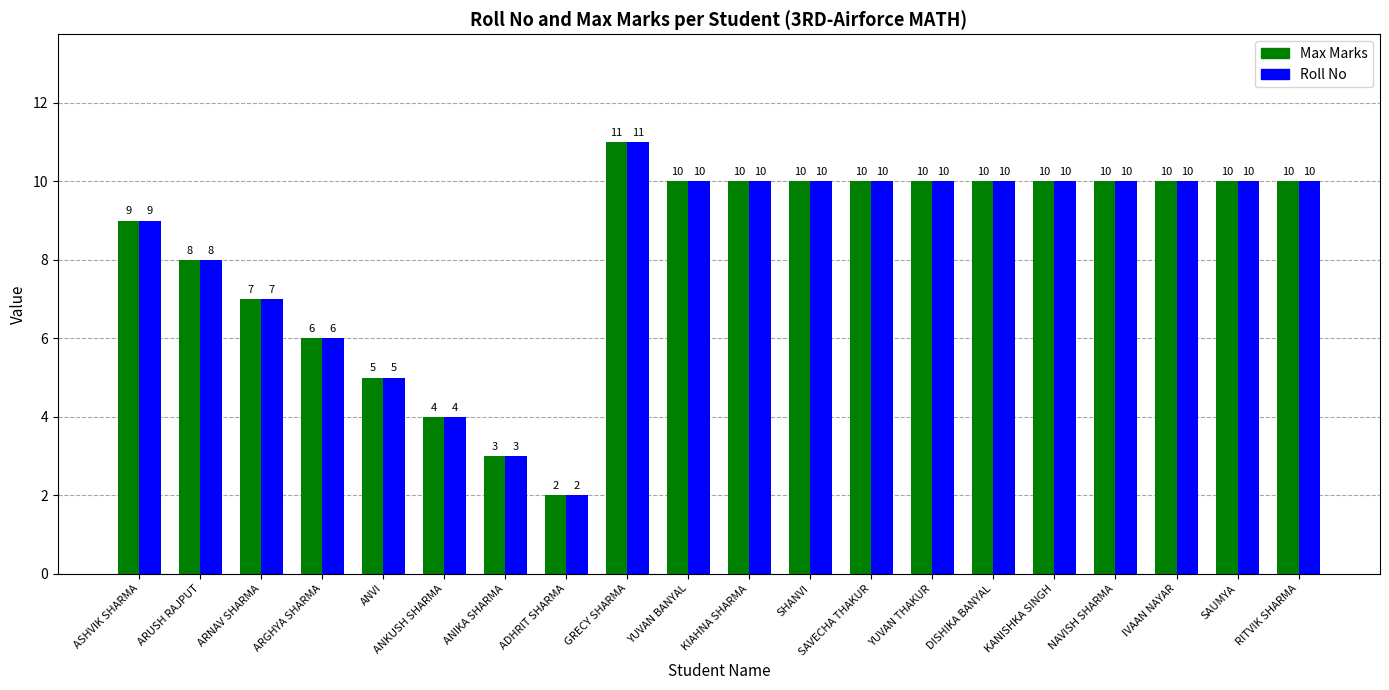

What is the sum of the Roll No values at ADHRIT SHARMA and ASHVIK SHARMA?

11